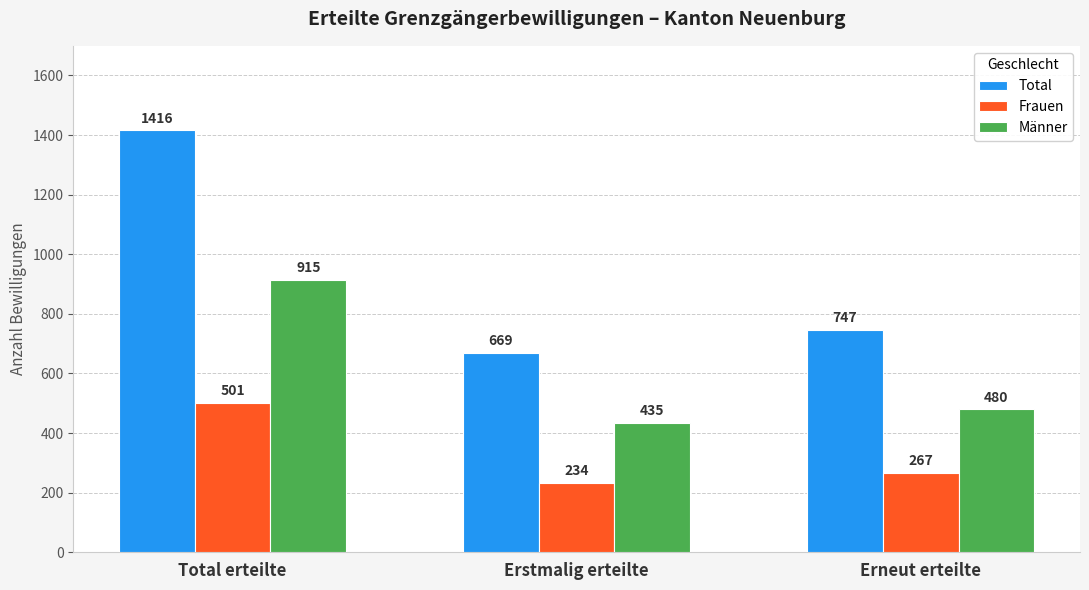

Reading right to left, transcribe all the data shown in this chart.

Total: Erneut erteilte=747	Erstmalig erteilte=669	Total erteilte=1416
Frauen: Erneut erteilte=267	Erstmalig erteilte=234	Total erteilte=501
Männer: Erneut erteilte=480	Erstmalig erteilte=435	Total erteilte=915